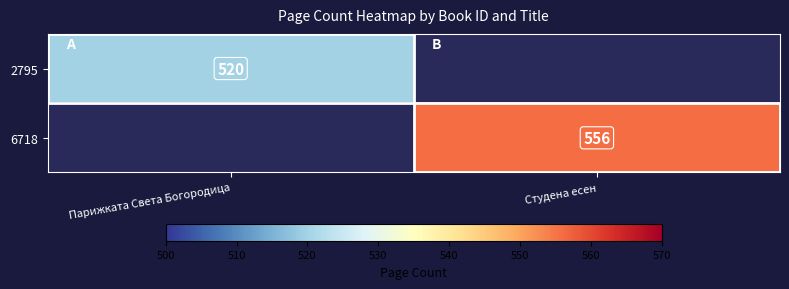

The value of 6718 at Студена есен is 796. True or false?

False